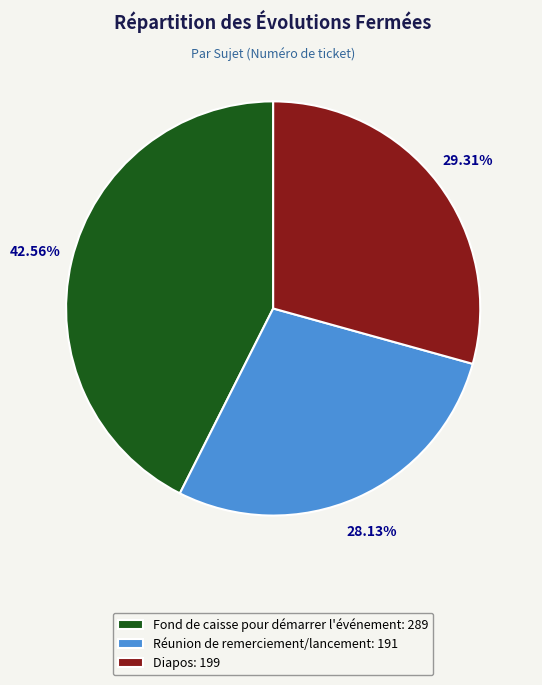

What is the ratio of the value at Réunion de remerciement/lancement to the value at Fond de caisse pour démarrer l'événement?

0.7